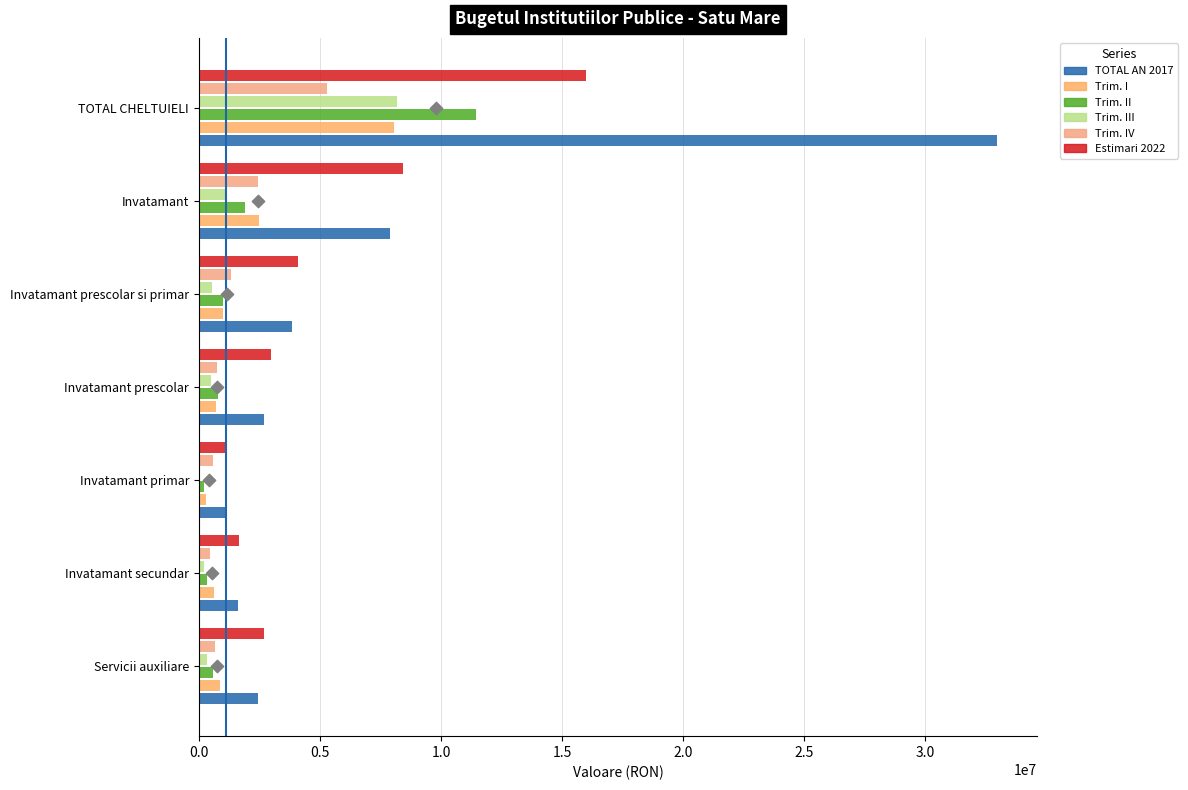

Which series has the largest total across all categories?

TOTAL AN 2017